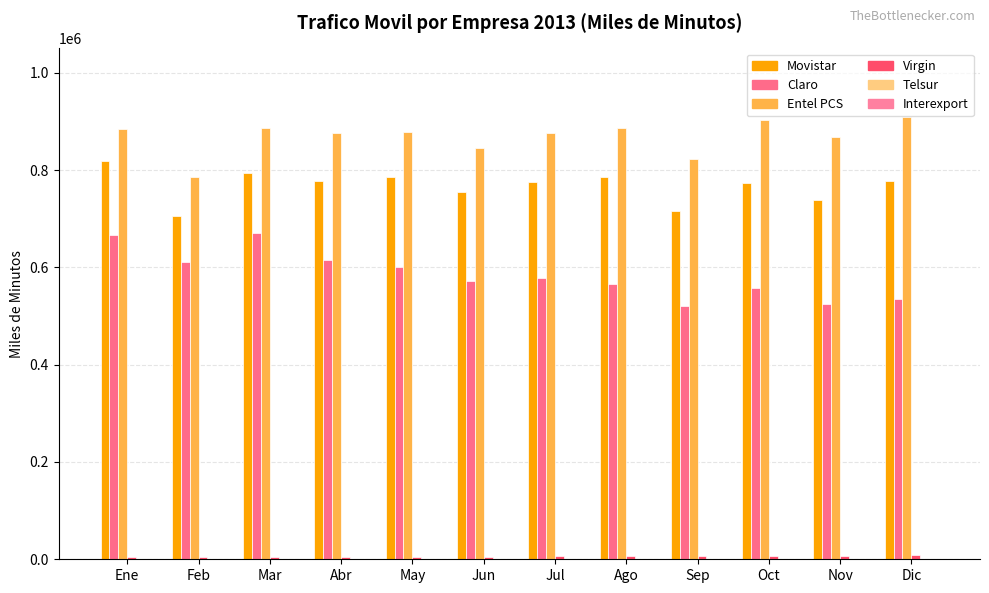

Are the bars horizontal?

No